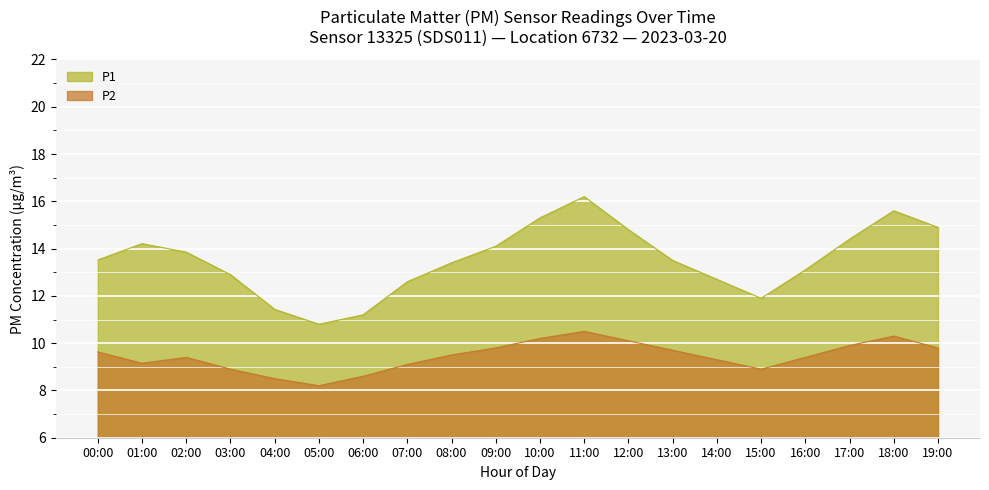

Does the chart display data point markers on the line(s)?

No